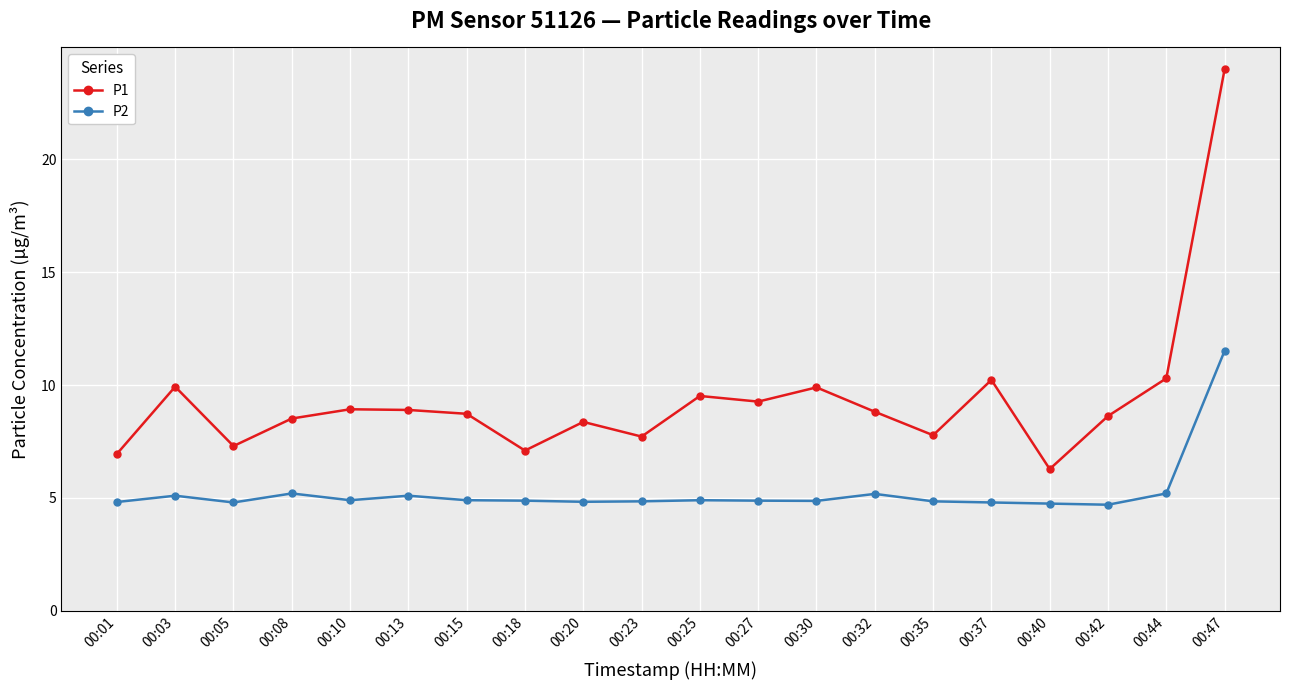

What value does the P2 series have at 00:40?

4.8